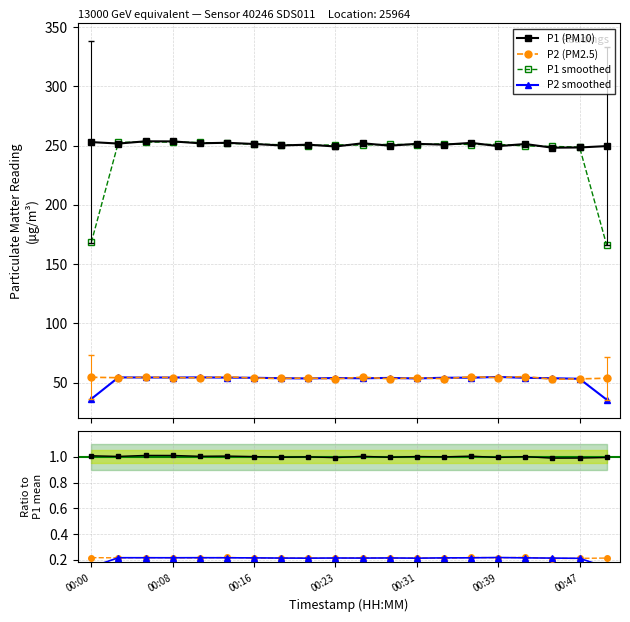

Rank the series by their average value, from lowest to highest.

P2, P1